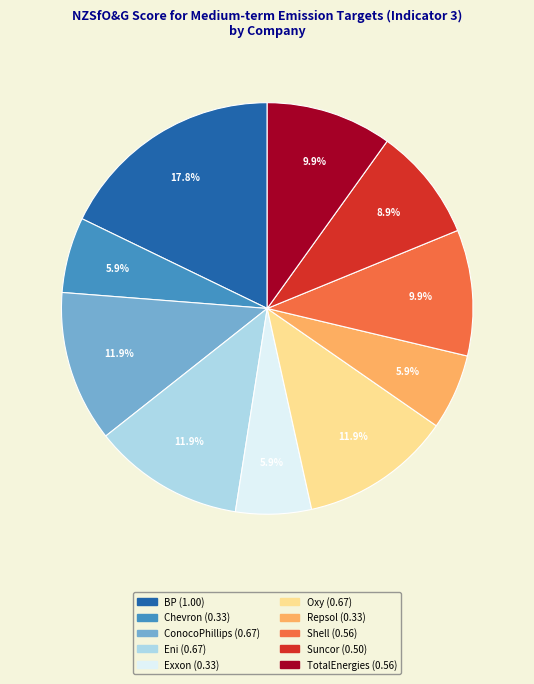

Which slice is the largest?

BP